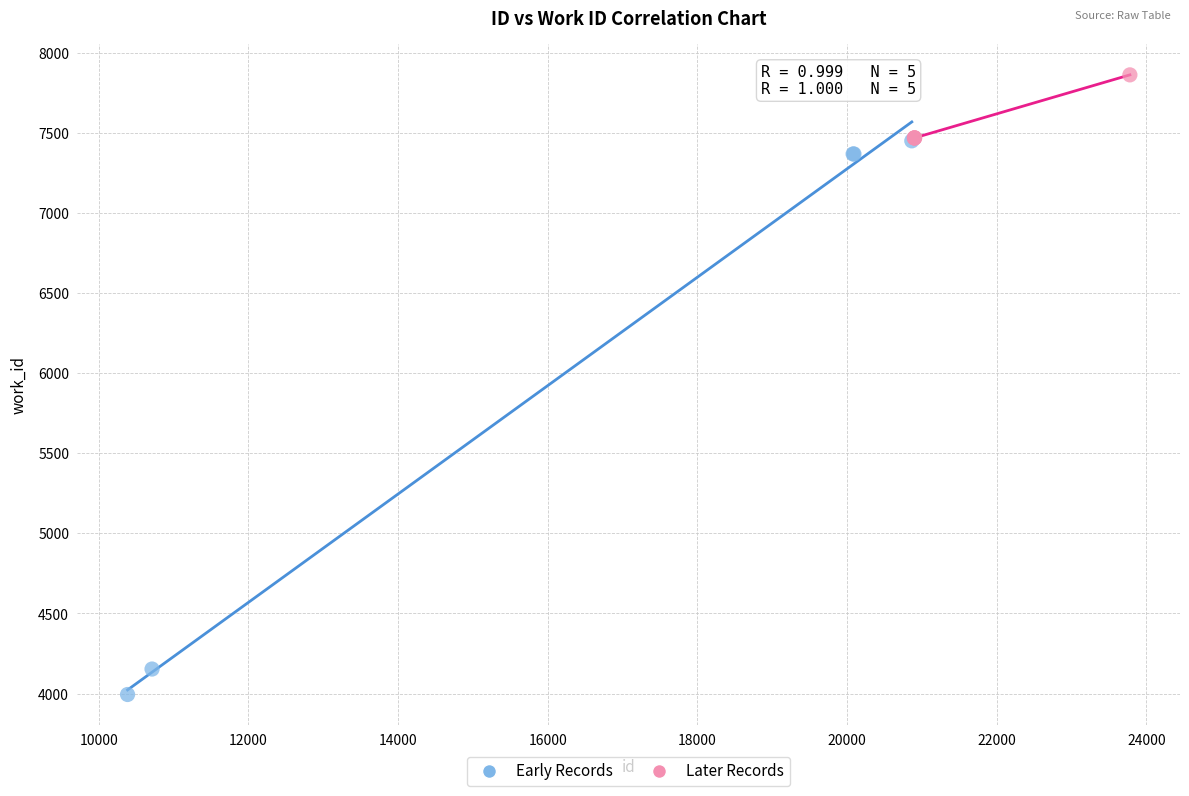

Which series has the largest Y range (max minus min)?

Early Records